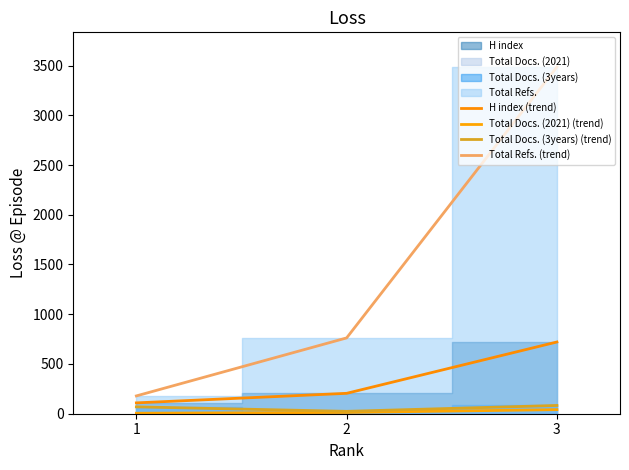

What is the value of the Total Docs. (2021) (trend) point at the 3rd from the left?

41